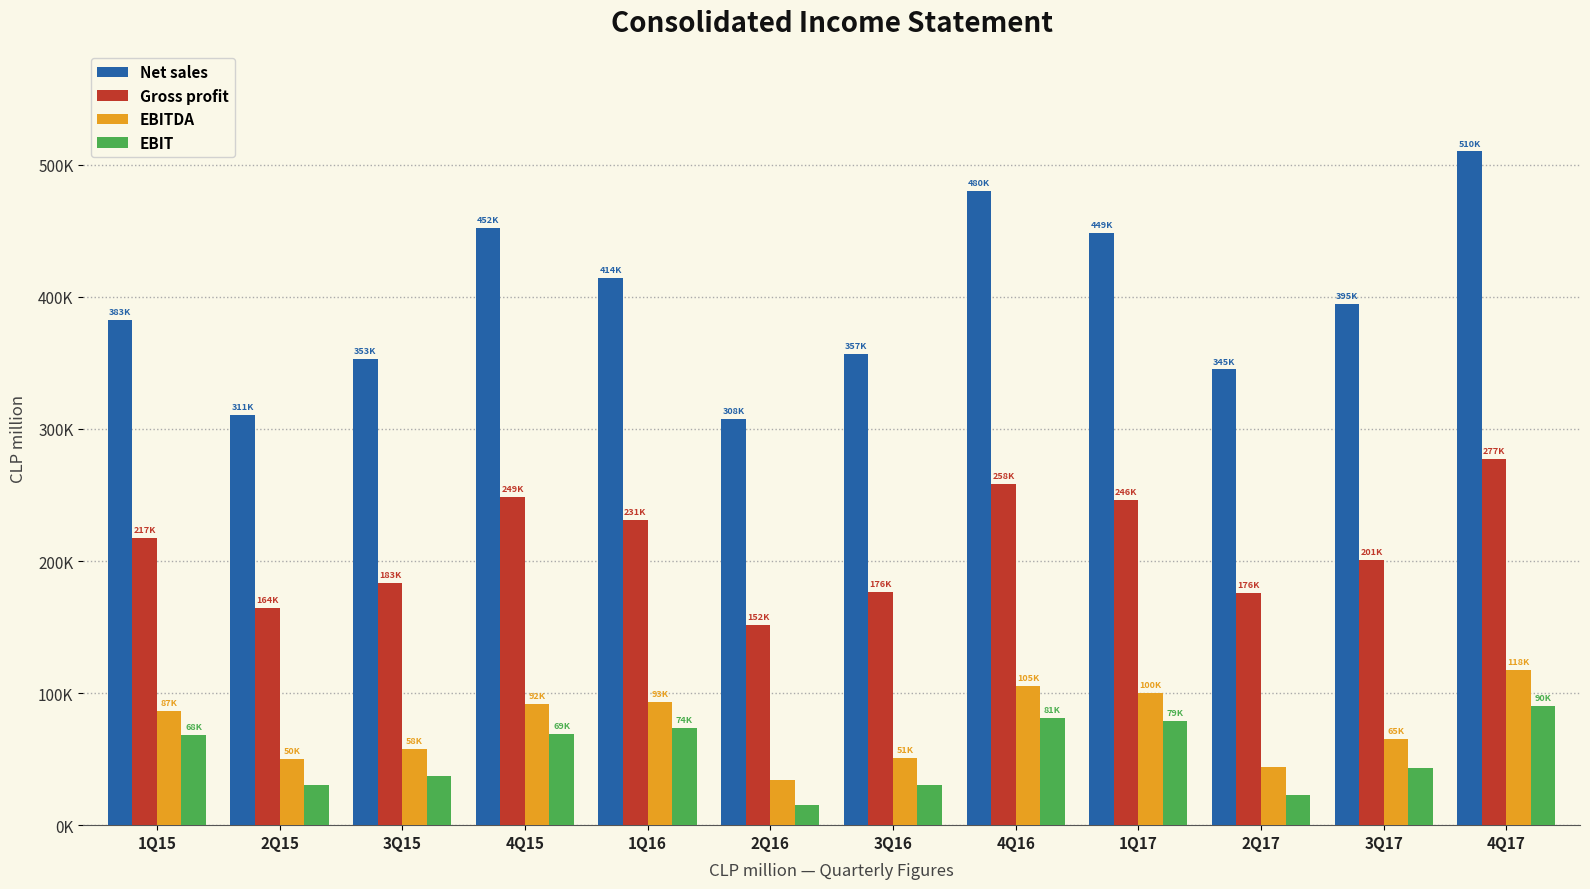

Reading right to left, transcribe all the data shown in this chart.

Net sales: 510120.4	394512.0	345042.8	448685.5	479982.7	356817.5	307904.7	414192.8	451952.4	352911.5	310673.5	382834.4
Gross profit: 277051.1	200799.7	175512.8	246258.6	258178.0	176348.6	151654.8	230896.3	248505.9	183038.6	164482.1	217269.9
EBITDA: 117562.4	64932.7	44367.4	100231.1	105407.2	51208.5	34460.7	93103.4	91883.6	57736.5	50238.9	86644.8
EBIT: 90192.9	43037.1	22795.2	78869.0	81407.6	30413.5	14904.5	73926.2	69262.6	37167.3	30343.3	68163.8